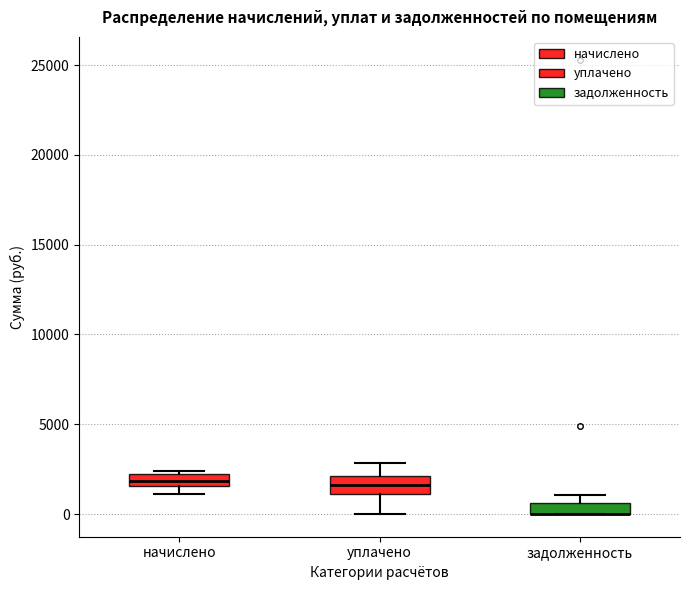

Where is the lower edge of the box for задолженность on the y-axis? The values are not printed on the chart, so give them approximately, as read against the axis.

0